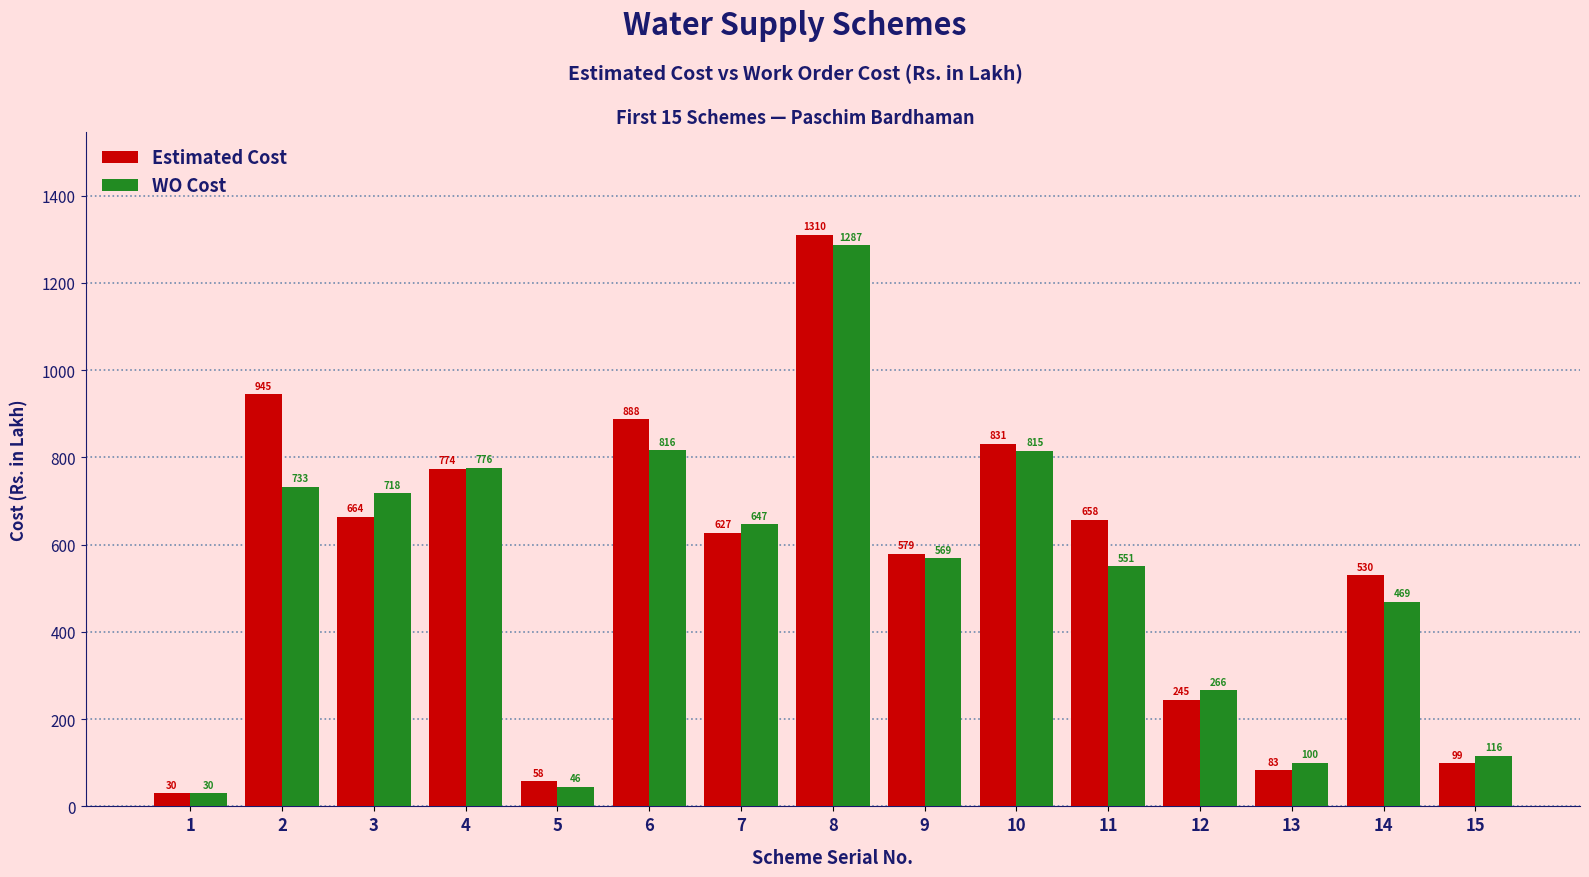

What are all the series names shown in the legend?

Estimated Cost, WO Cost